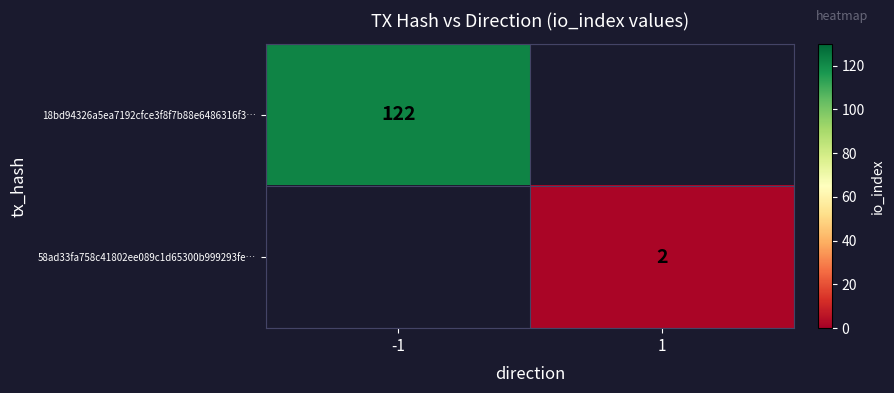

At how many categories does at least one series exceed 77?

1